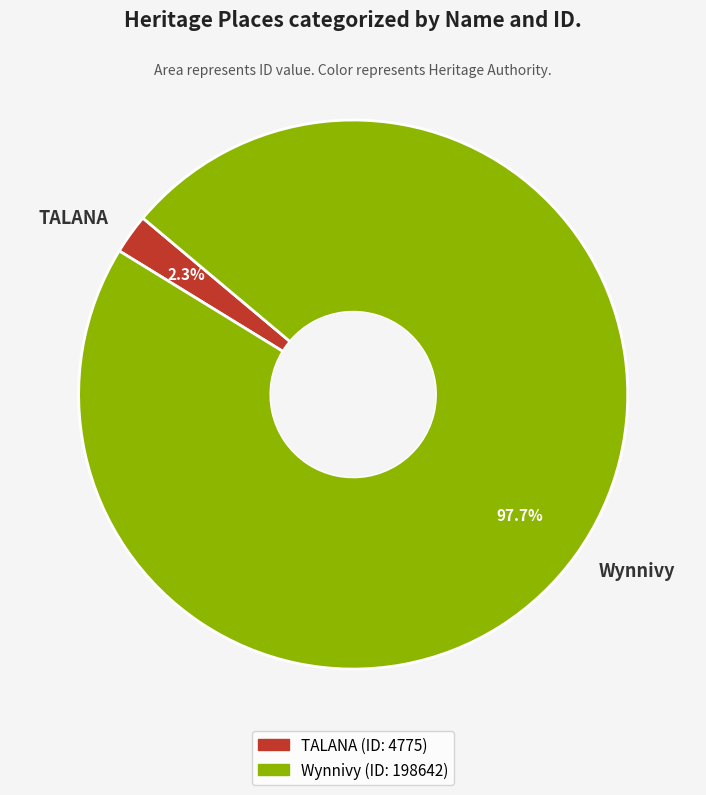

Count the number of slices in the pie.

2